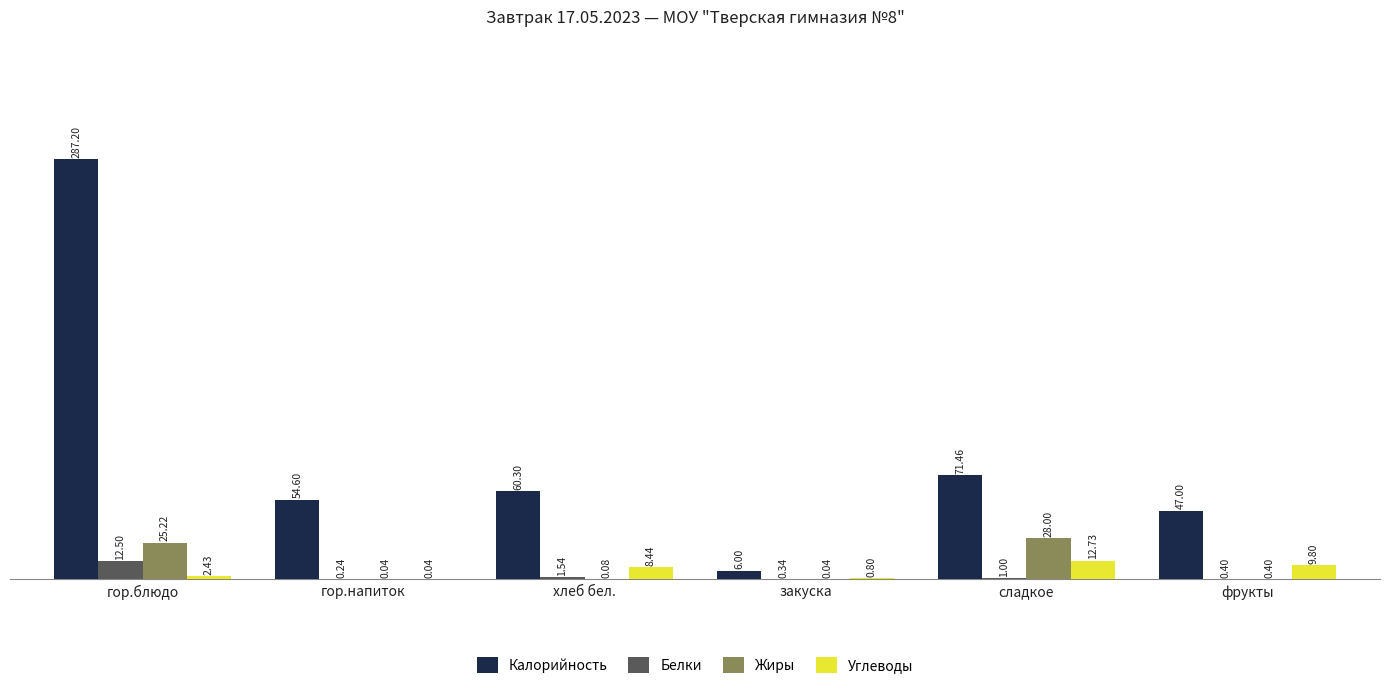

Is the value of Жиры at гор.блюдо greater than the value of Углеводы at закуска?

Yes